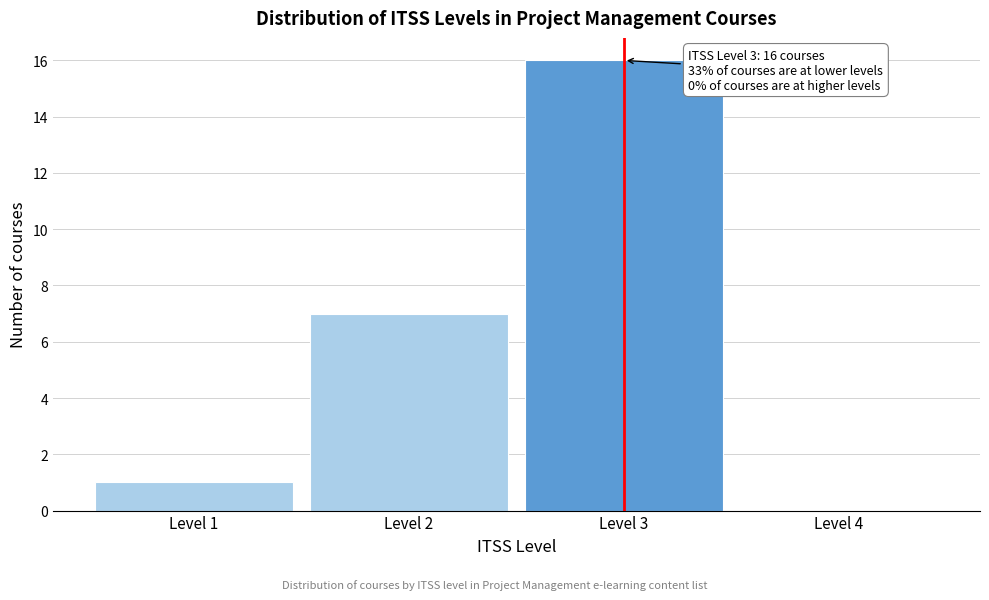

Over which range of the x-axis is the bar tallest?

2.5 to 3.5